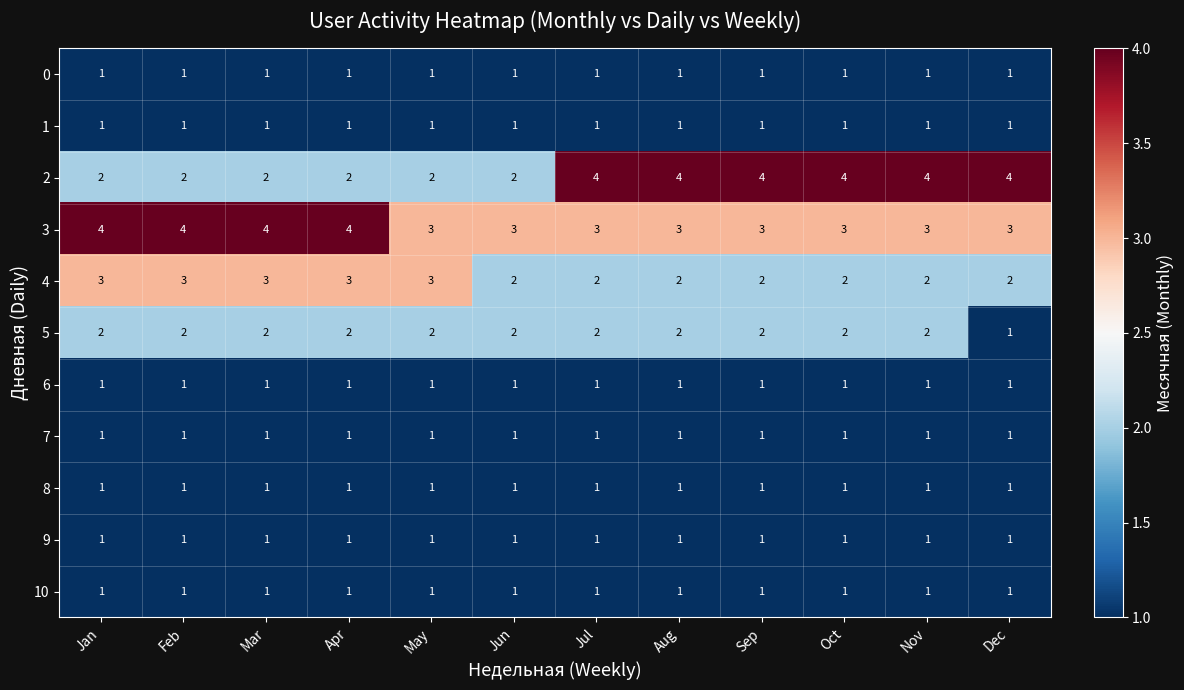

What is the spread (max minus min) of values at Apr?

3